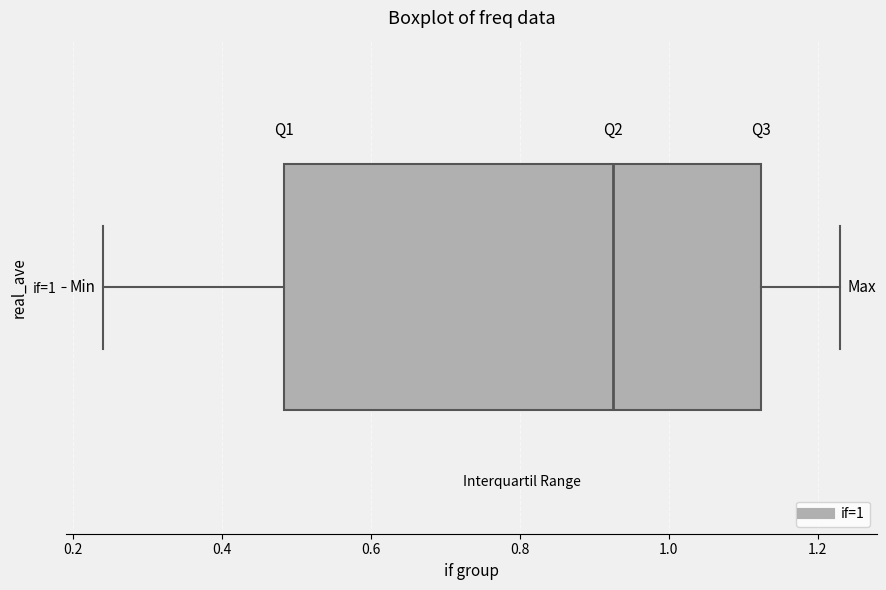

Read this box plot against the x-axis: the position of the median line, the range covered by the box, and the ends of both whiskers. The values are not printed on the chart, so give them approximately, as read against the axis.

median 0.92, box 0.48 to 1.12, whiskers 0.24 to 1.22